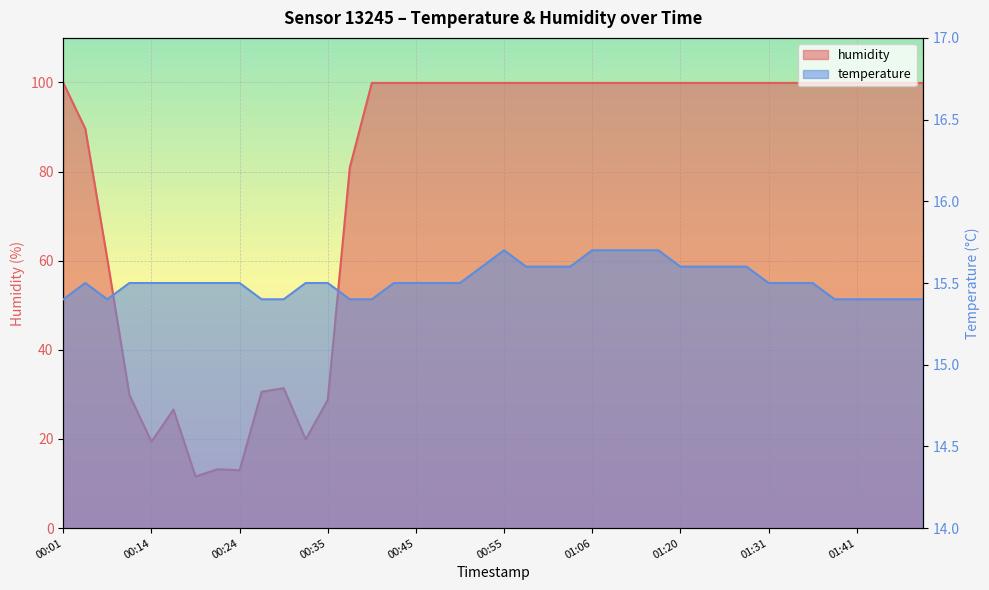

What is the greatest value displayed?

99.9